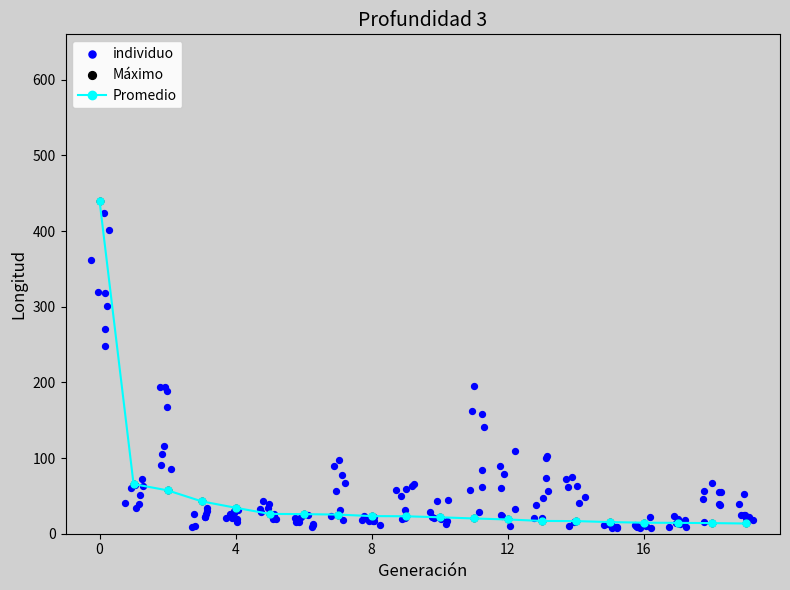

What is the highest value of the Promedio series?

440.0